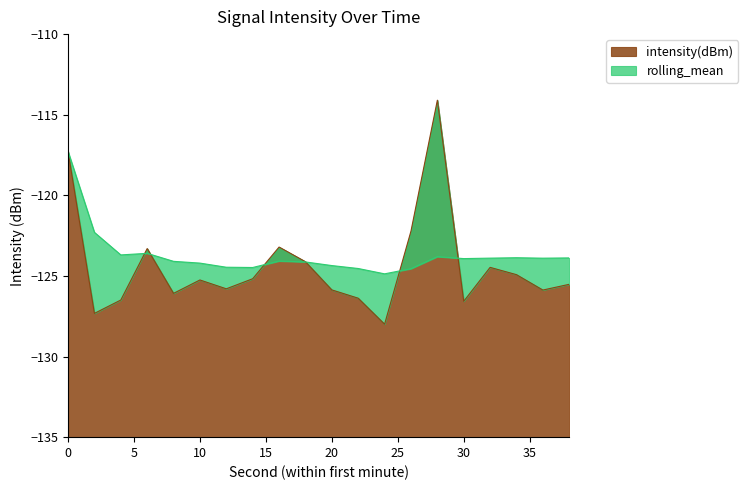

How many intersections are there between rolling_mean and intensity(dBm)?

6